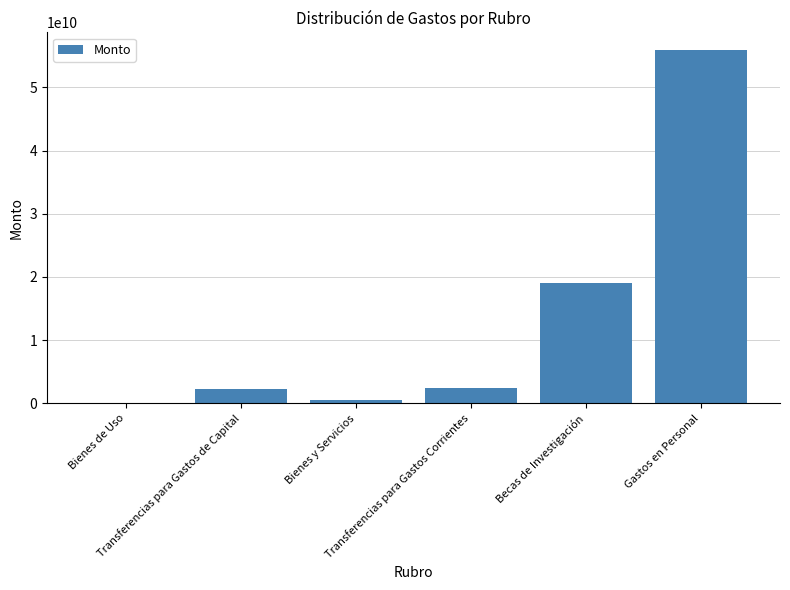

What is the difference between the values at Bienes de Uso and Becas de Investigación?

18870143330.7